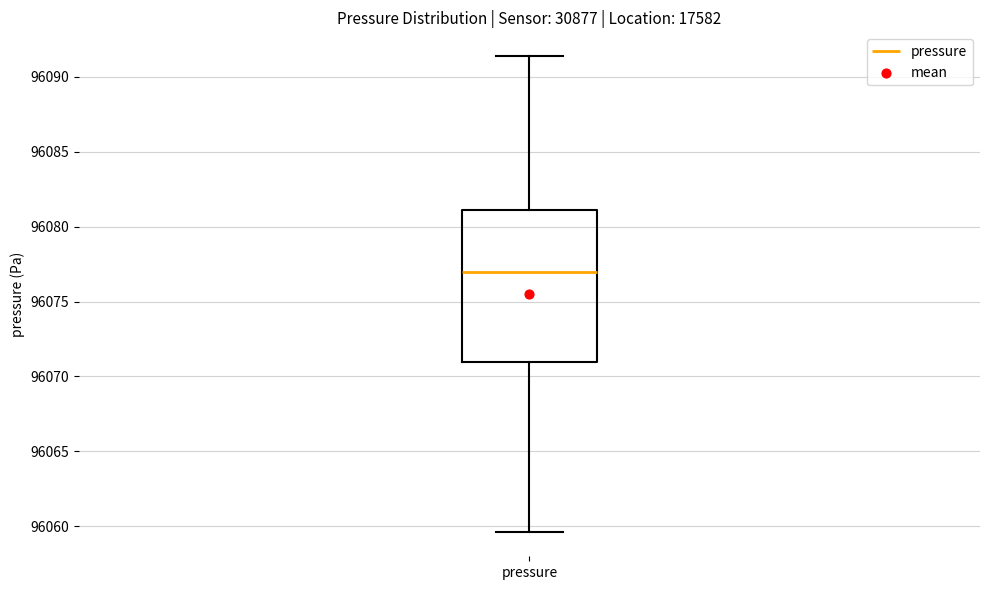

Where is the upper edge of the box for pressure on the y-axis? The values are not printed on the chart, so give them approximately, as read against the axis.

96081.0